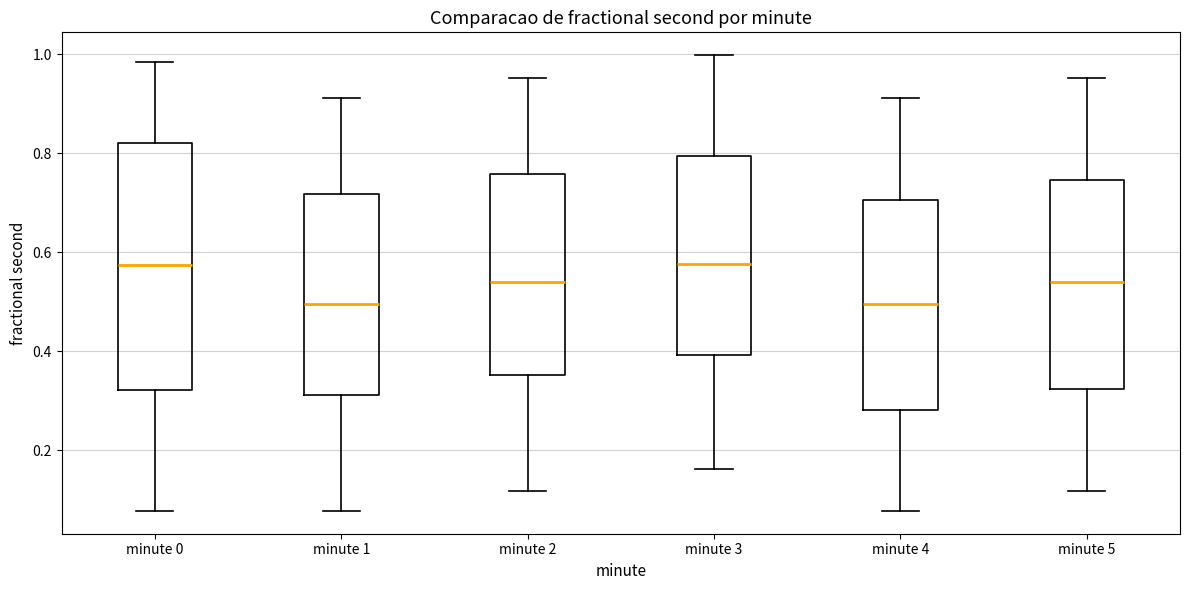

Reading left to right, read every box against the y-axis: the position of its median line, the range the box covers, and the ends of its whiskers. The values are not printed on the chart, so give them approximately, as read against the axis.

minute 0: median 0.58, box 0.32 to 0.82, whiskers 0.08 to 0.98
minute 1: median 0.50, box 0.32 to 0.72, whiskers 0.08 to 0.92
minute 2: median 0.54, box 0.36 to 0.76, whiskers 0.12 to 0.96
minute 3: median 0.58, box 0.40 to 0.80, whiskers 0.16 to 1.00
minute 4: median 0.50, box 0.28 to 0.70, whiskers 0.08 to 0.92
minute 5: median 0.54, box 0.32 to 0.74, whiskers 0.12 to 0.96